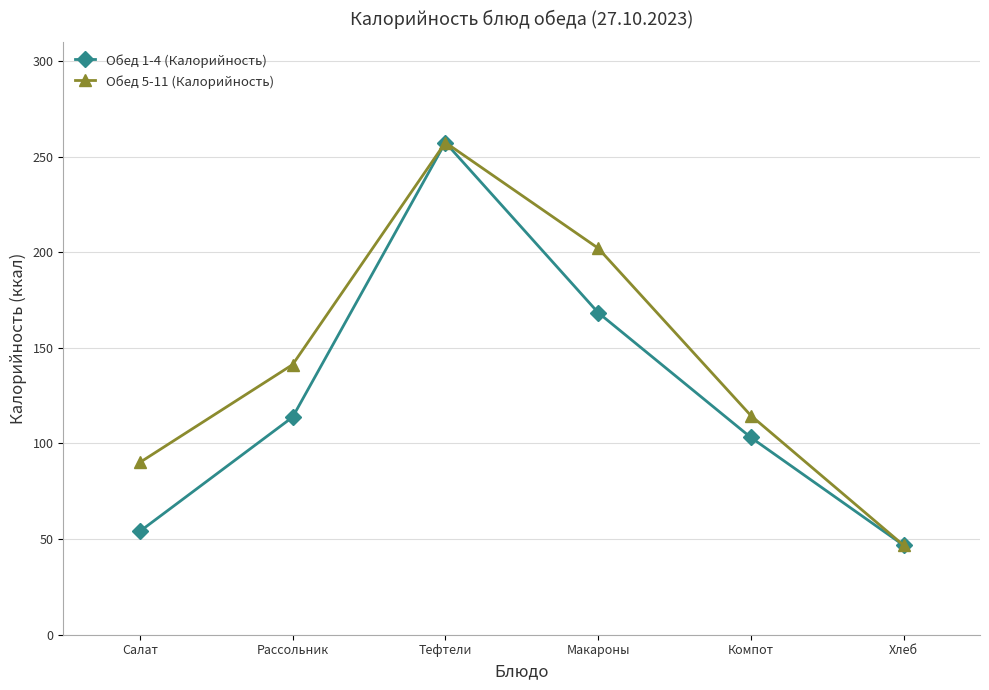

At which category is the sum across all series the highest?

Тефтели